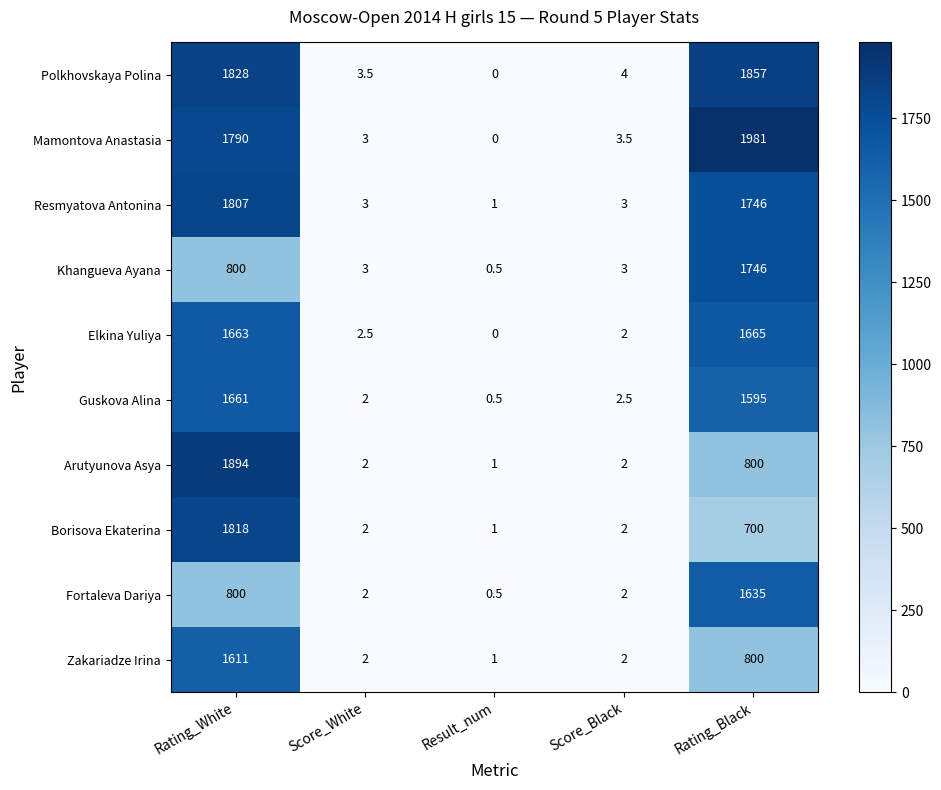

At which label is Polkhovskaya Polina closest to 928?

Rating_White